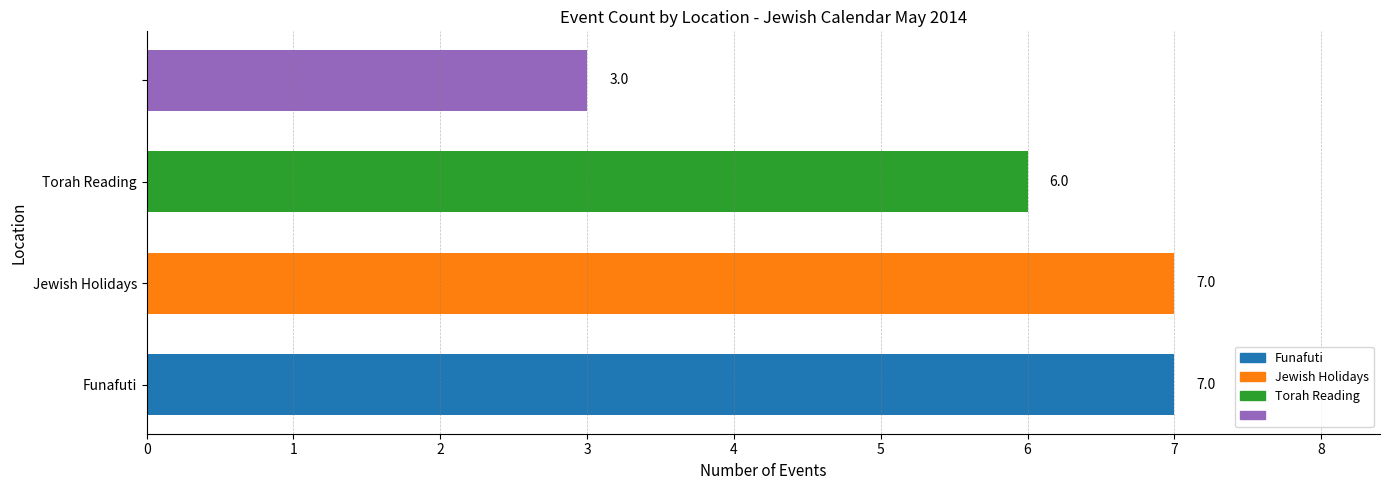

What is the minimum value shown in the chart?

3